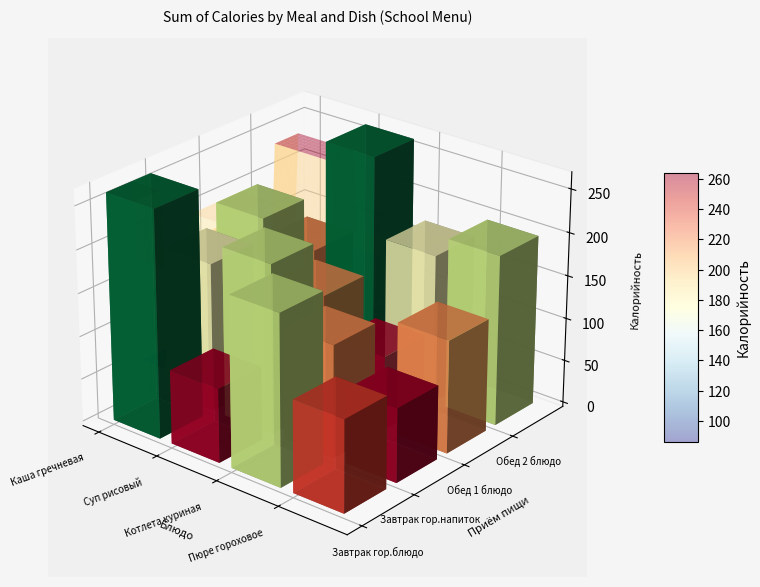

Is the value of Каша гречневая с маслом сл. at 1 greater than the value of Котлета из мяса кур at 1?

No